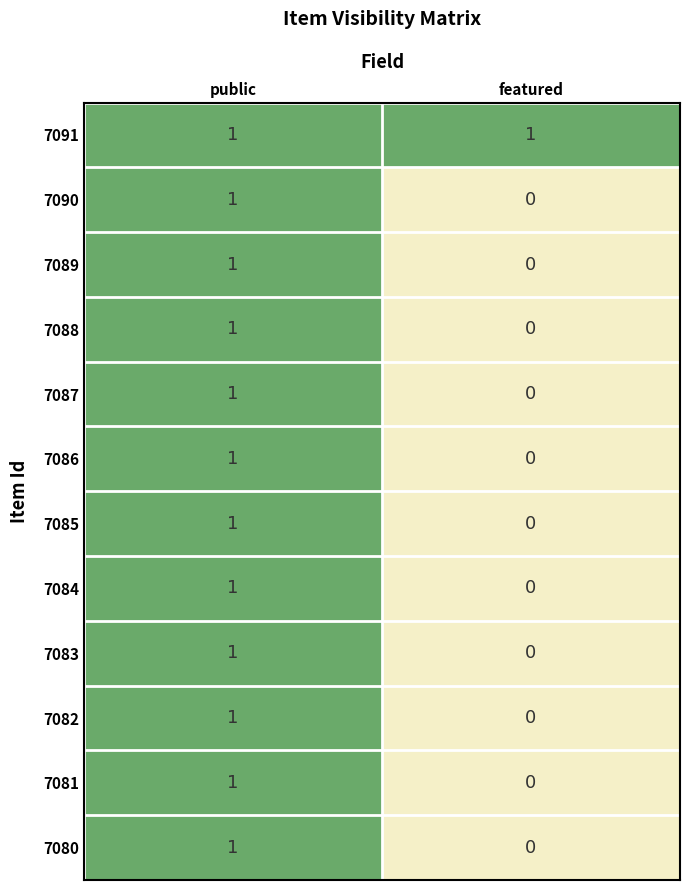

At which category is the sum across all series the highest?

public